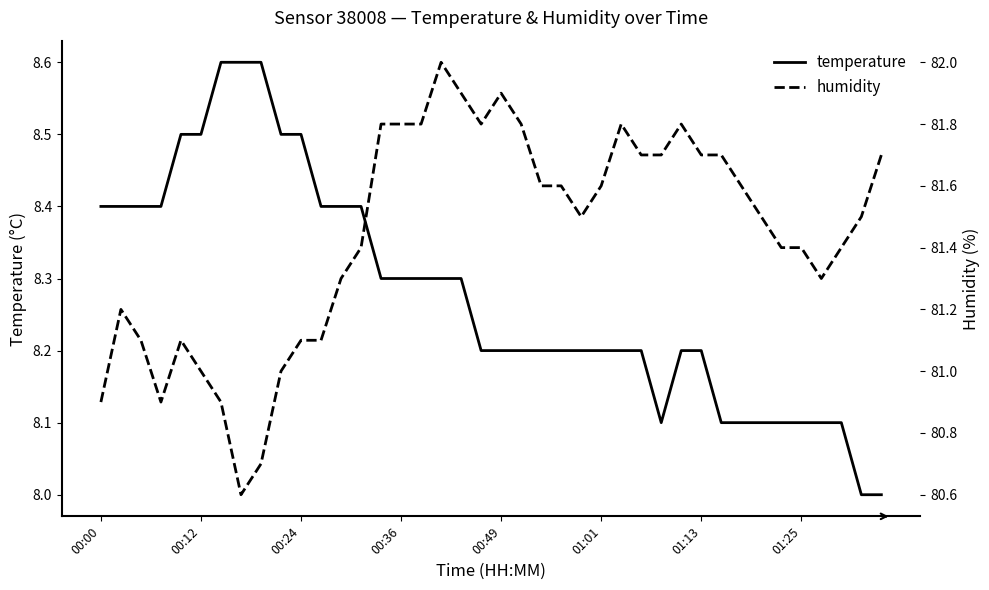

What are all the series names shown in the legend?

temperature, humidity